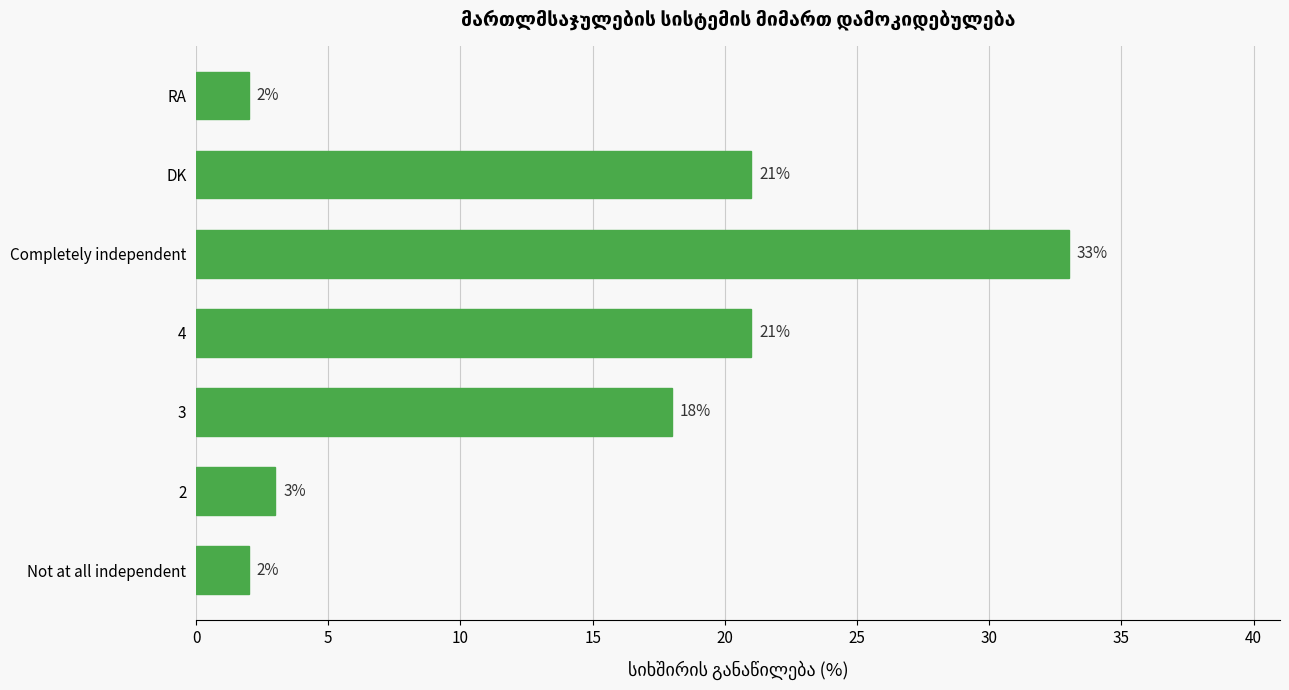

What is the ratio of the value at 3 to the value at Not at all independent?

9.0